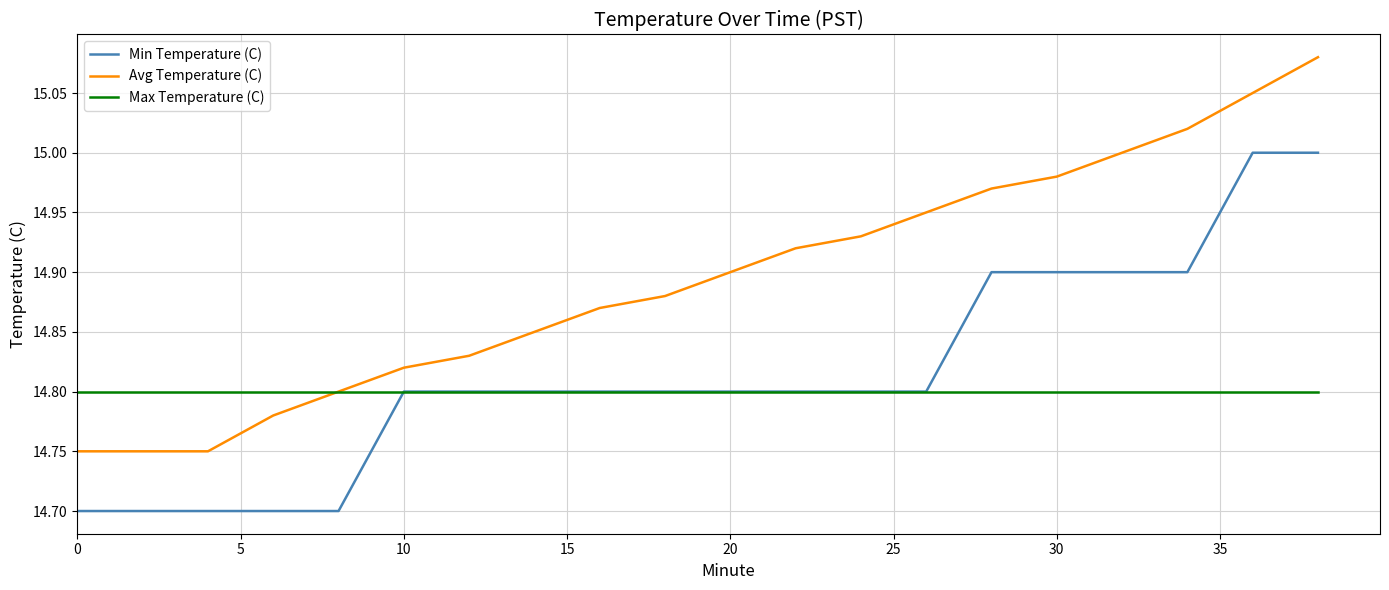

True or false: Avg Temperature (C) and Min Temperature (C) intersect in this chart.

False